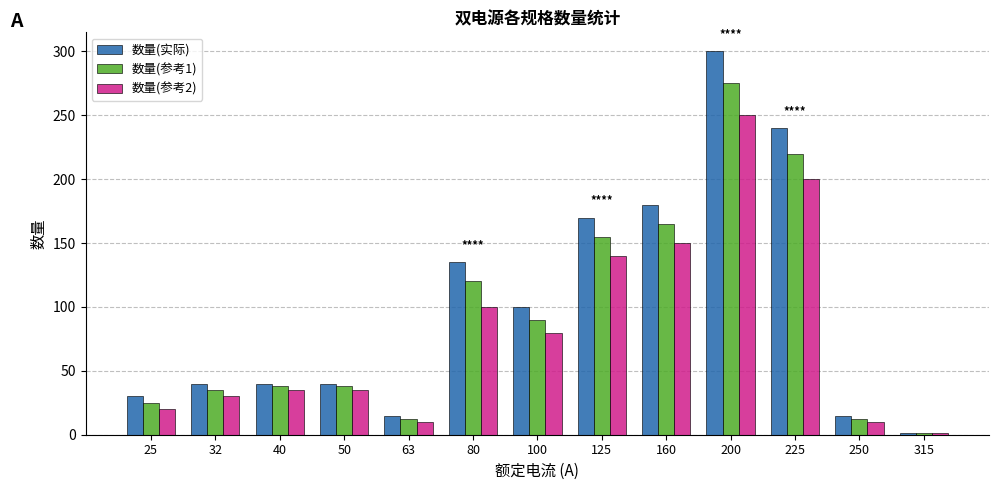

Reading left to right, transcribe all the data shown in this chart.

数量(实际): 25=30	32=40	40=40	50=40	63=15	80=135	100=100	125=170	160=180	200=300	225=240	250=15	315=1
数量(参考1): 25=25	32=35	40=38	50=38	63=12	80=120	100=90	125=155	160=165	200=275	225=220	250=12	315=1
数量(参考2): 25=20	32=30	40=35	50=35	63=10	80=100	100=80	125=140	160=150	200=250	225=200	250=10	315=1